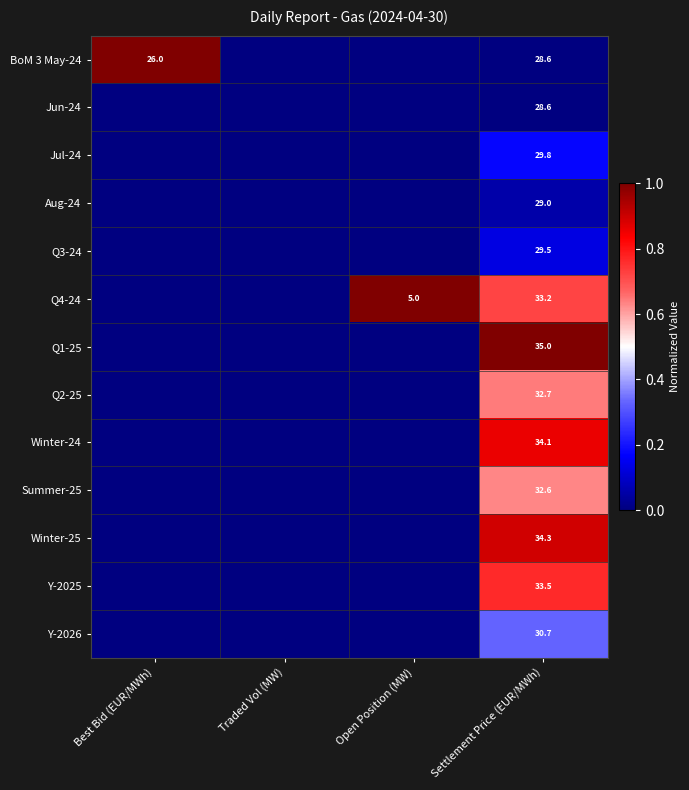

Between Best Bid (EUR/MWh) and Open Position (MW), which is larger?

Best Bid (EUR/MWh)